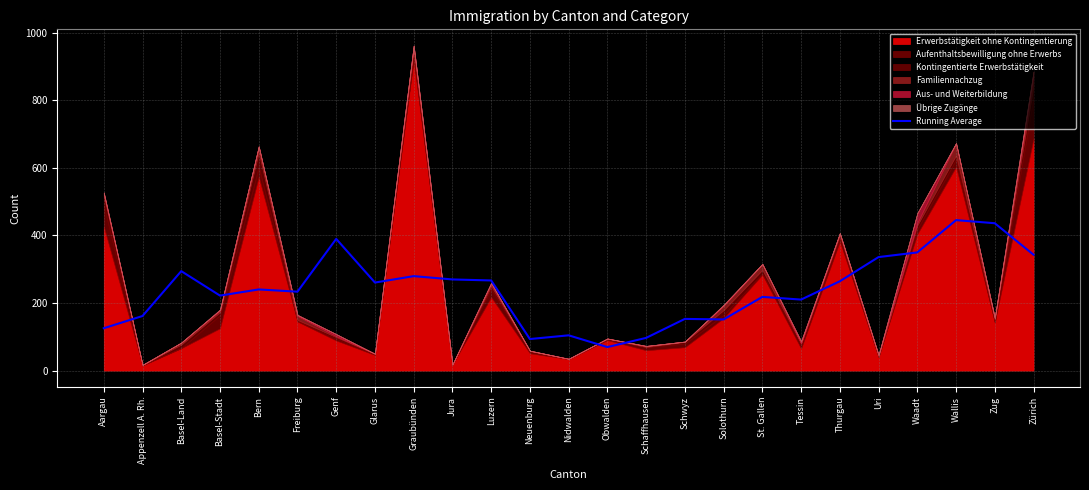

What is the ratio of the value at Zürich to the value at Uri?

1.0